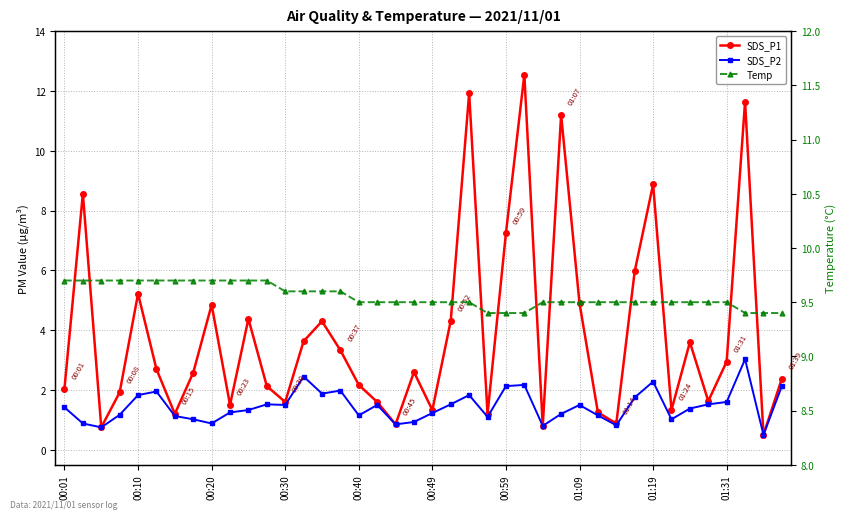

How many lines are shown in the chart?

3